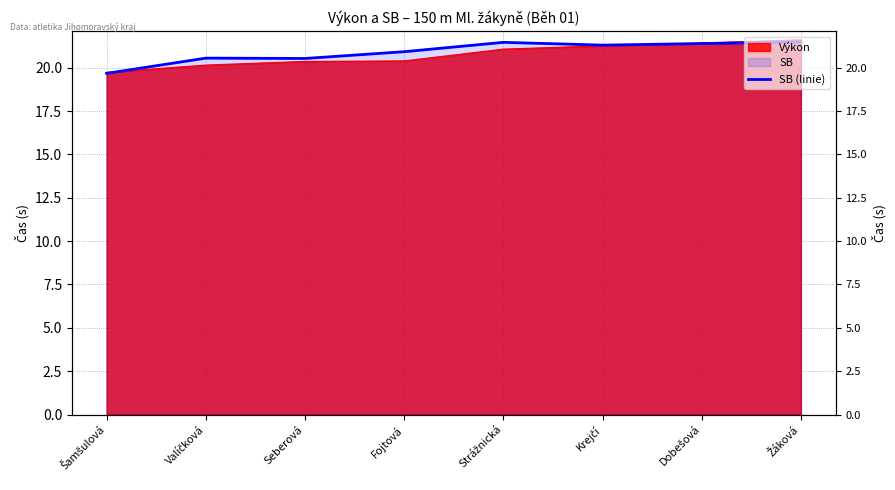

The value at Valíčková is 20.6. True or false?

True